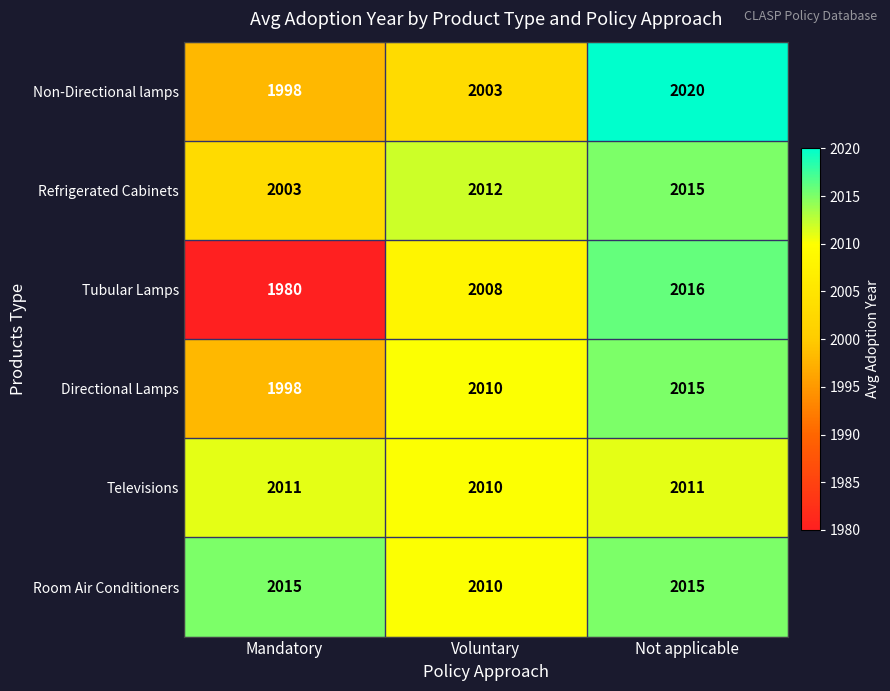

The value of Non-Directional lamps at Mandatory is 445. True or false?

False